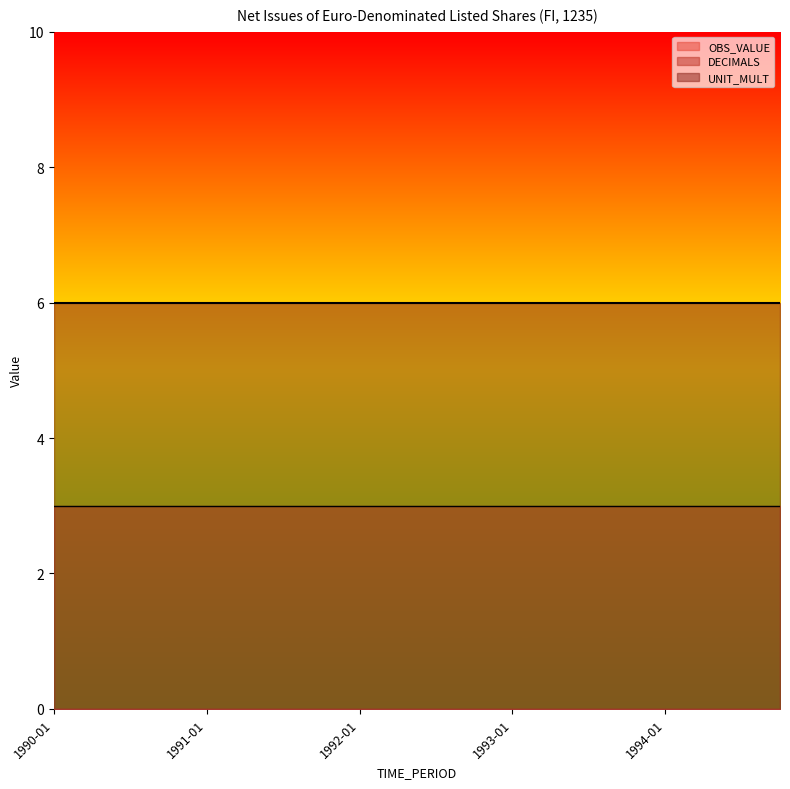

Is the value of OBS_VALUE at 1992-07 greater than the value of UNIT_MULT at 1992-01?

No